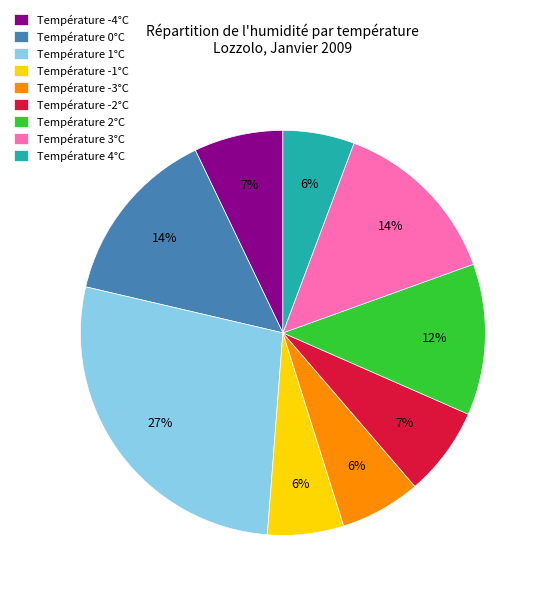

Do Température 4°C and Température 2°C together represent more than half of the pie?

No